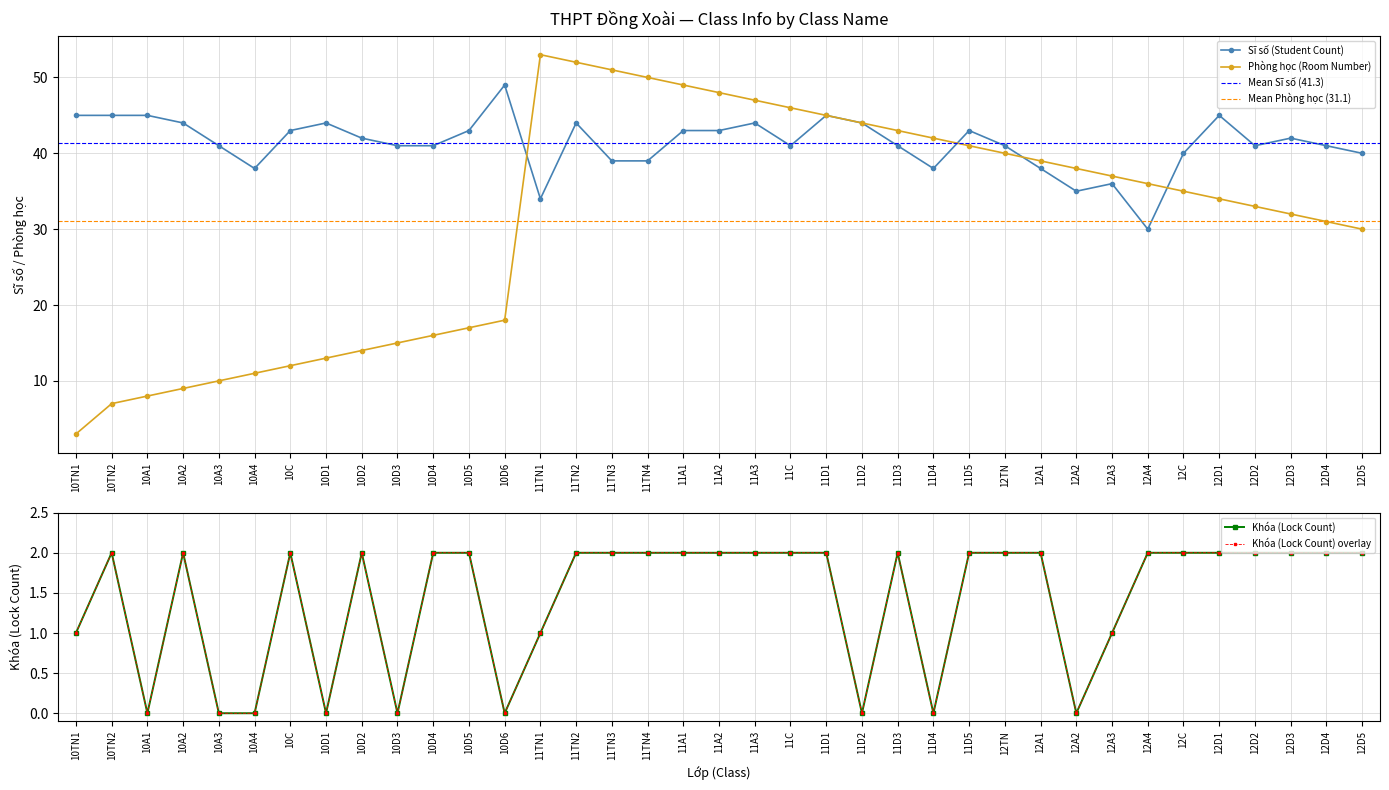

Reading left to right, transcribe all the data shown in this chart.

Sĩ số (Student Count): 45	45	45	44	41	38	43	44	42	41	41	43	49	34	44	39	39	43	43	44	41	45	44	41	38	43	41	38	35	36	30	40	45	41	42	41	40
Phòng học (Room Number): 3	7	8	9	10	11	12	13	14	15	16	17	18	53	52	51	50	49	48	47	46	45	44	43	42	41	40	39	38	37	36	35	34	33	32	31	30
Khóa (Lock Count): 1	2	0	2	0	0	2	0	2	0	2	2	0	1	2	2	2	2	2	2	2	2	0	2	0	2	2	2	0	1	2	2	2	2	2	2	2